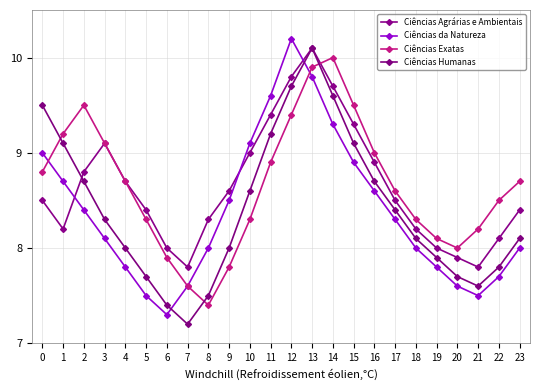

At which category is the sum across all series the highest?

13